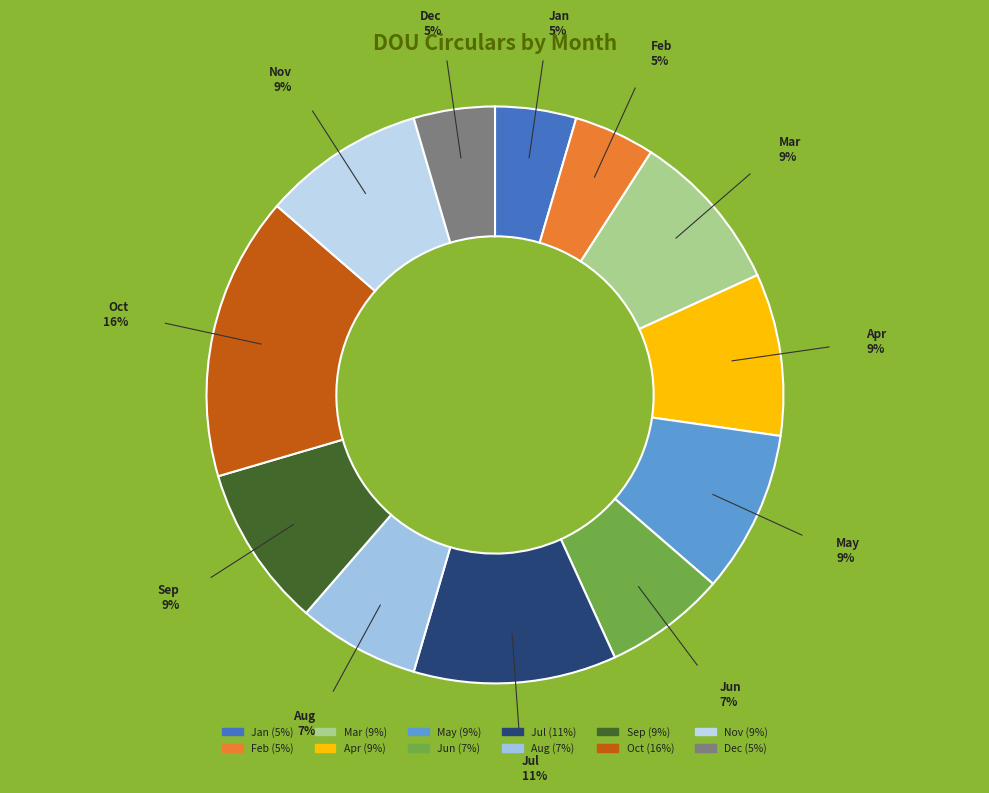

Which slice is the largest?

Oct